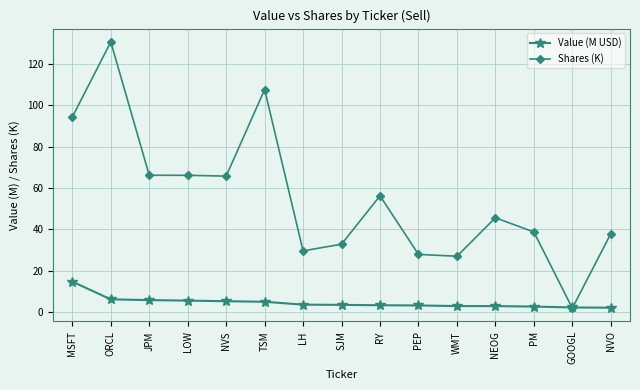

What is the spread (max minus min) of values at NEOG?

42.6